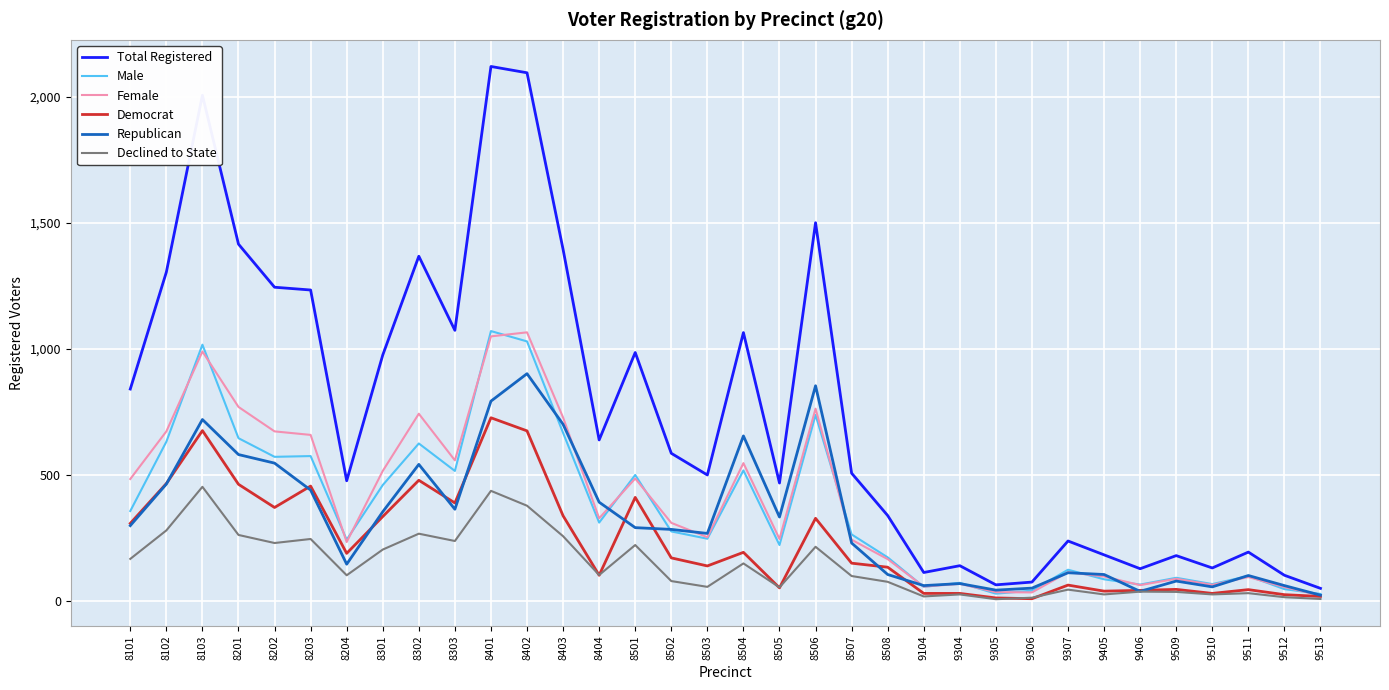

What is the difference between the maximum and minimum values in the Democrat series?

718